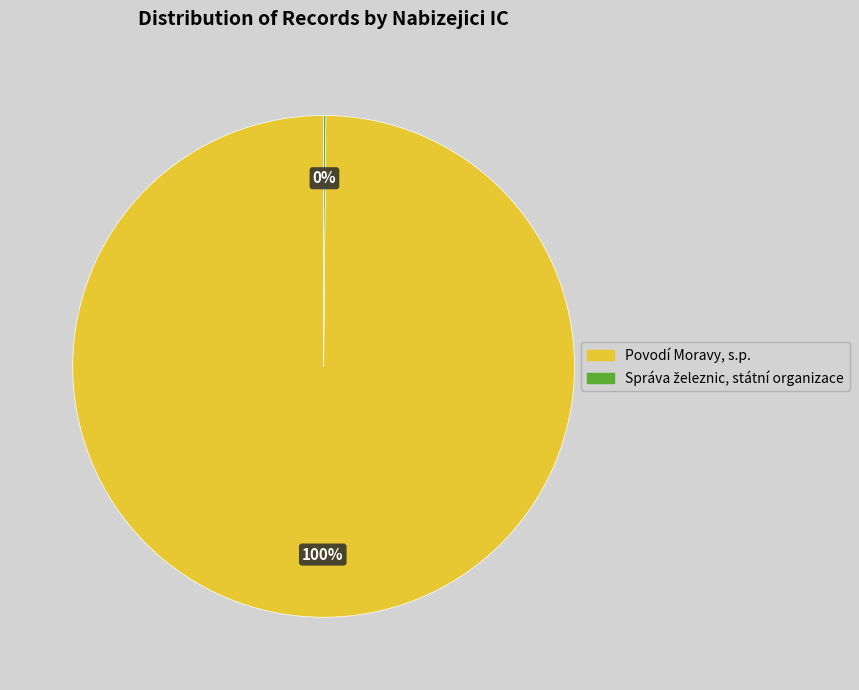

Is there a majority slice in this chart?

Yes